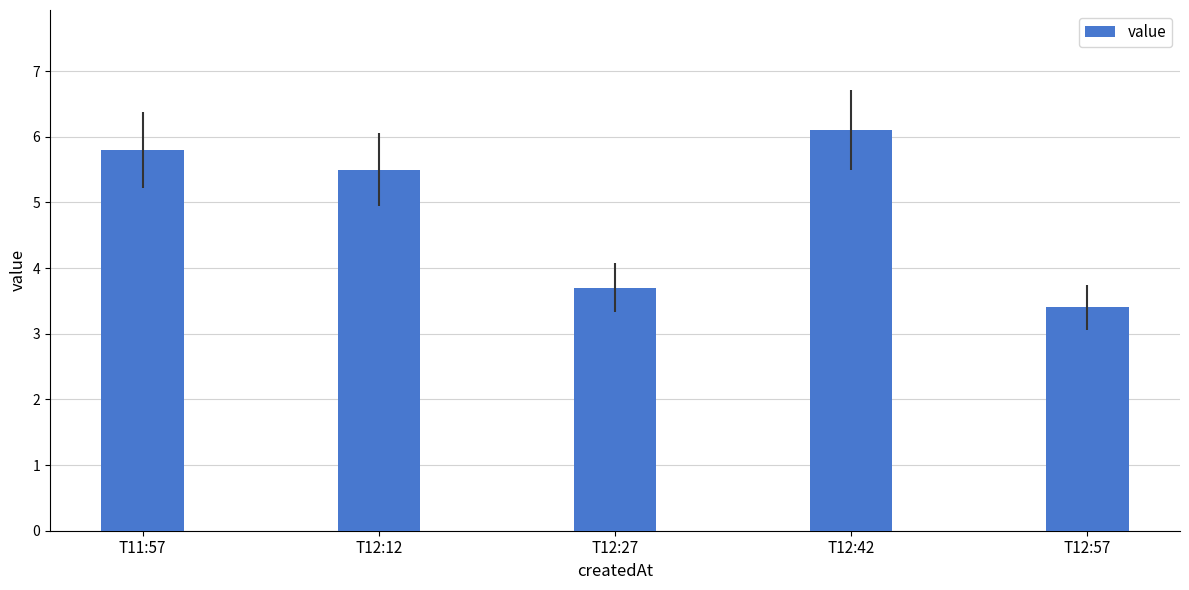

List the labels in order of value, smallest first.

T12:57, T12:27, T12:12, T11:57, T12:42